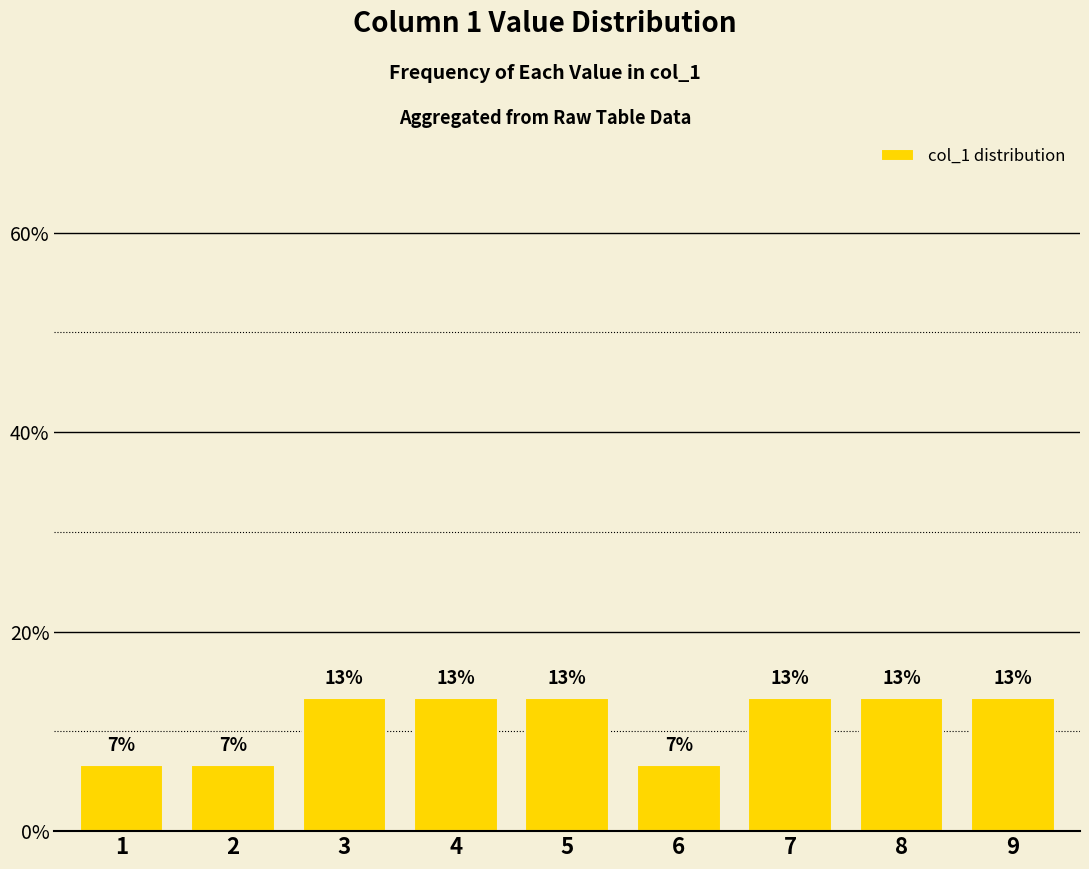

Where does the data first go above 13?

3